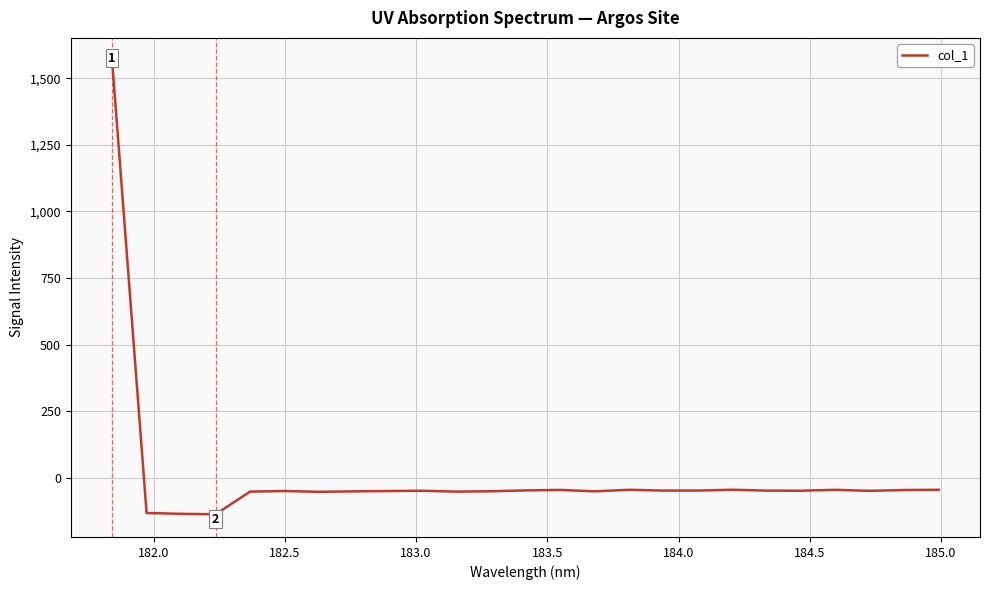

What is the difference between the maximum and minimum values?

1704.5